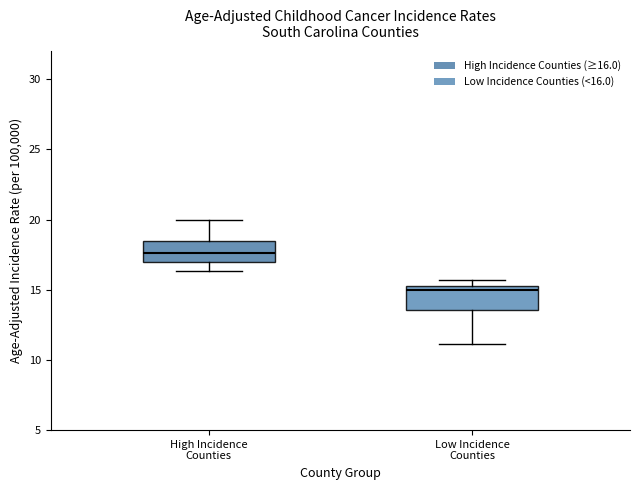

Where does the lower whisker of the box for Low Incidence Counties end on the y-axis? The values are not printed on the chart, so give them approximately, as read against the axis.

11.0